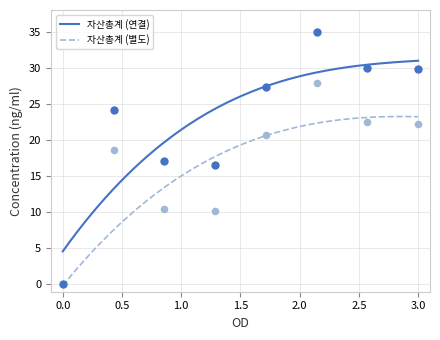

What is the maximum value for 자산총계 (연결)?

31.0